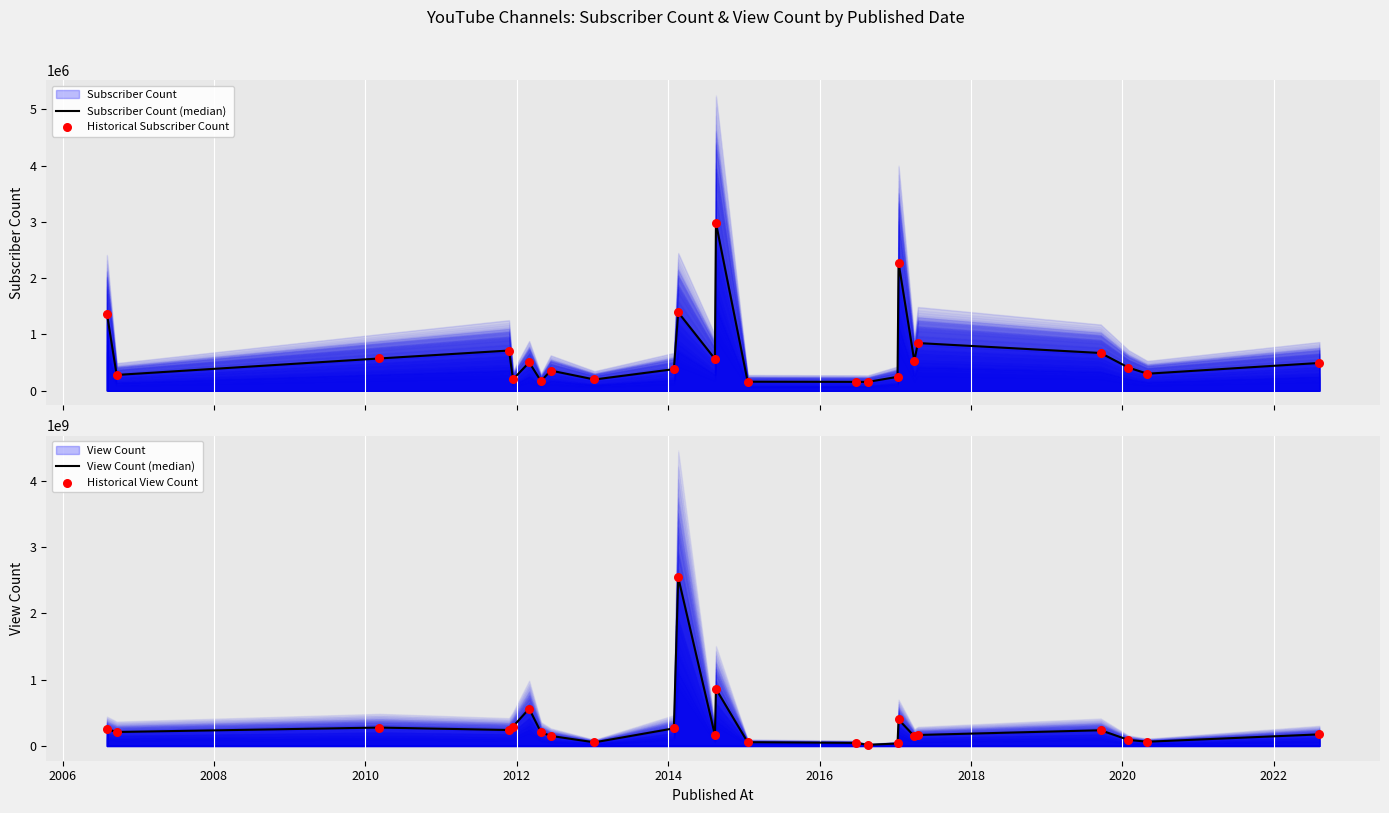

At how many categories does at least one series exceed 67077395?

18